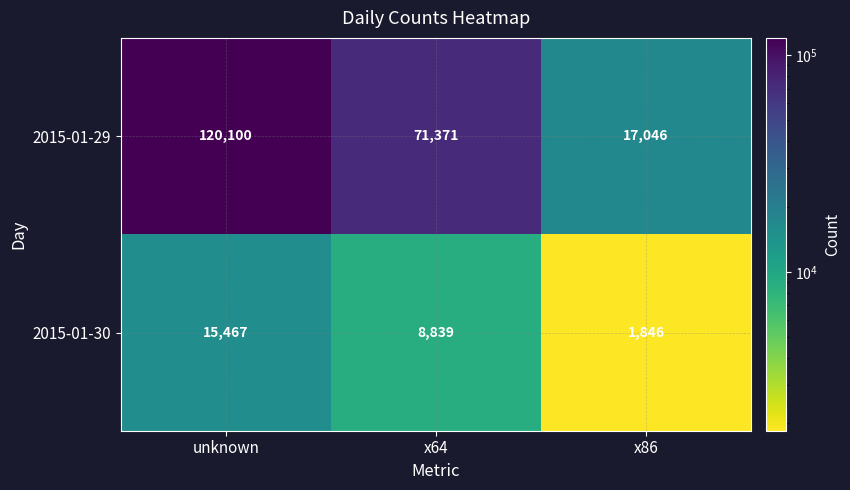

At unknown, list the series in order from largest to smallest.

2015-01-29, 2015-01-30